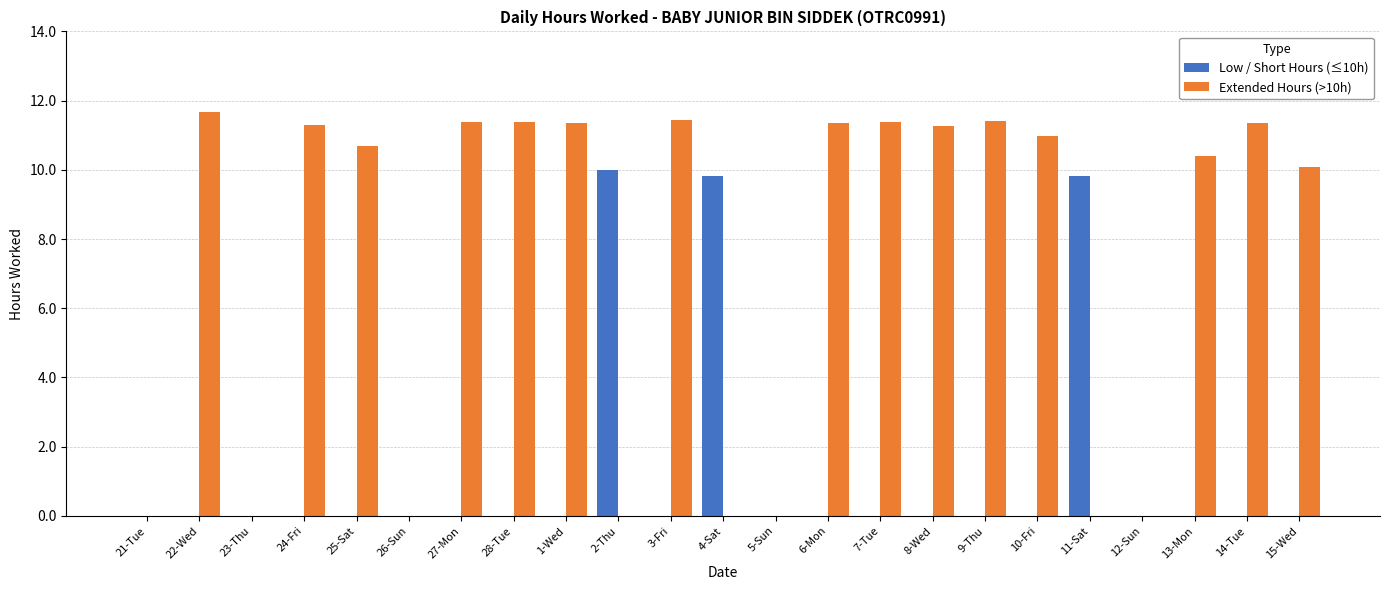

Which series has the largest total across all categories?

Extended Hours (>10h)